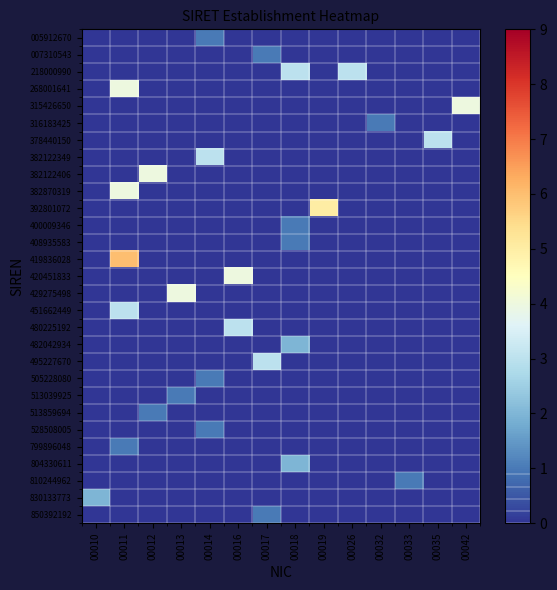

Which series changed the most between 00026 and 00042?

315426650